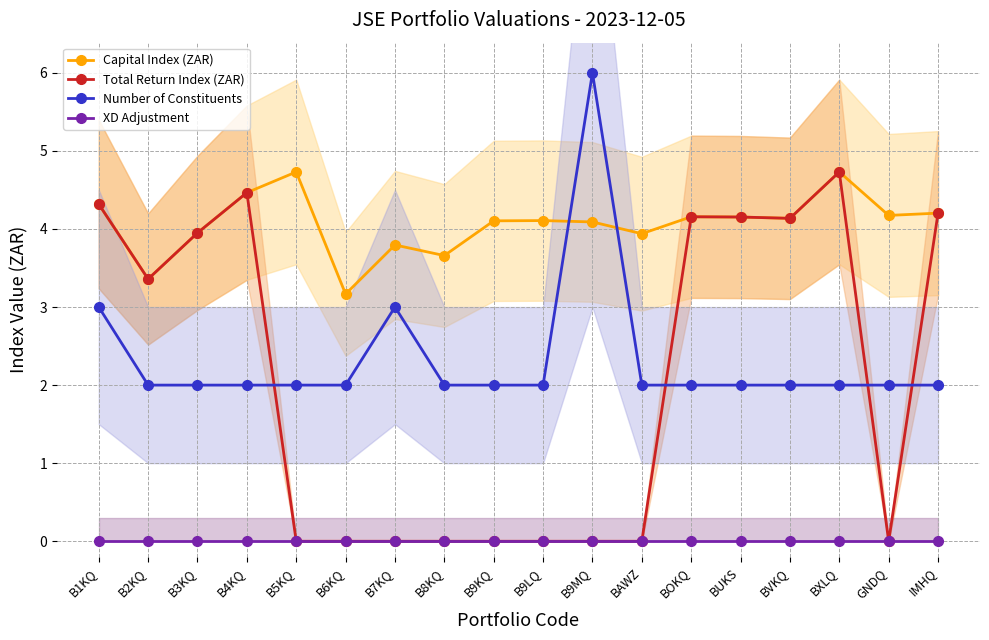

At which category does Number of Constituents reach its first local peak?

B7KQ